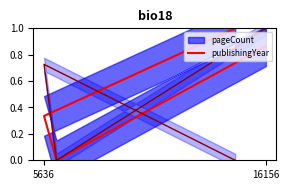

Count the number of categories in the chart.

4